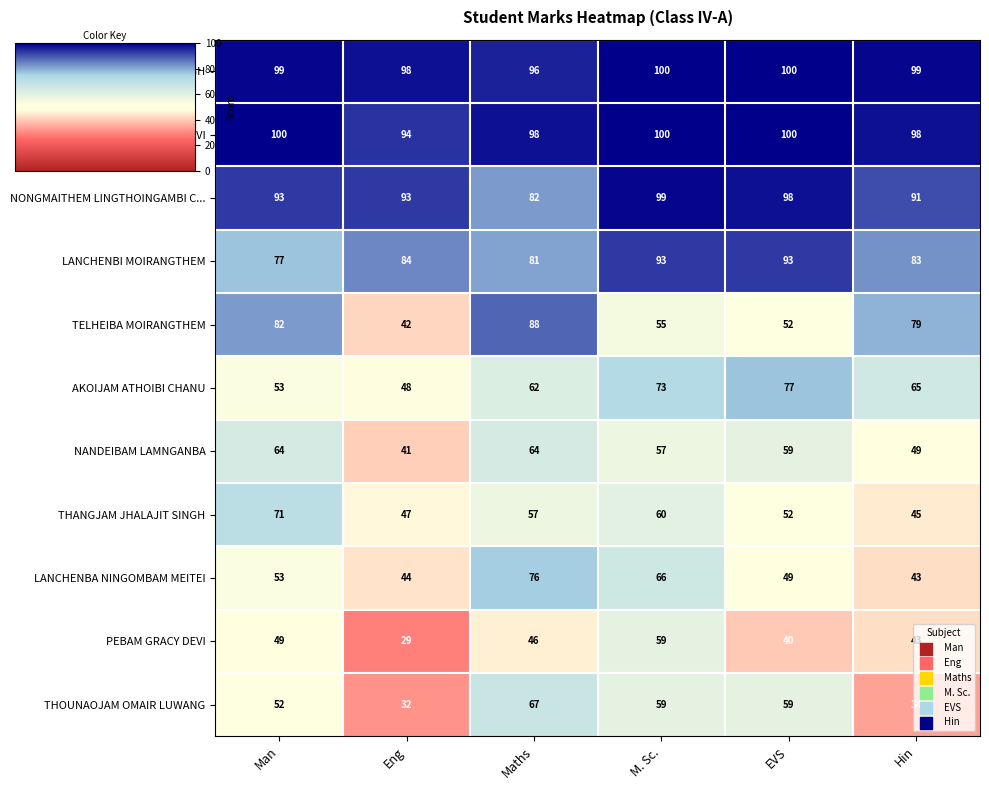

What is the total value across all series at Eng?

652